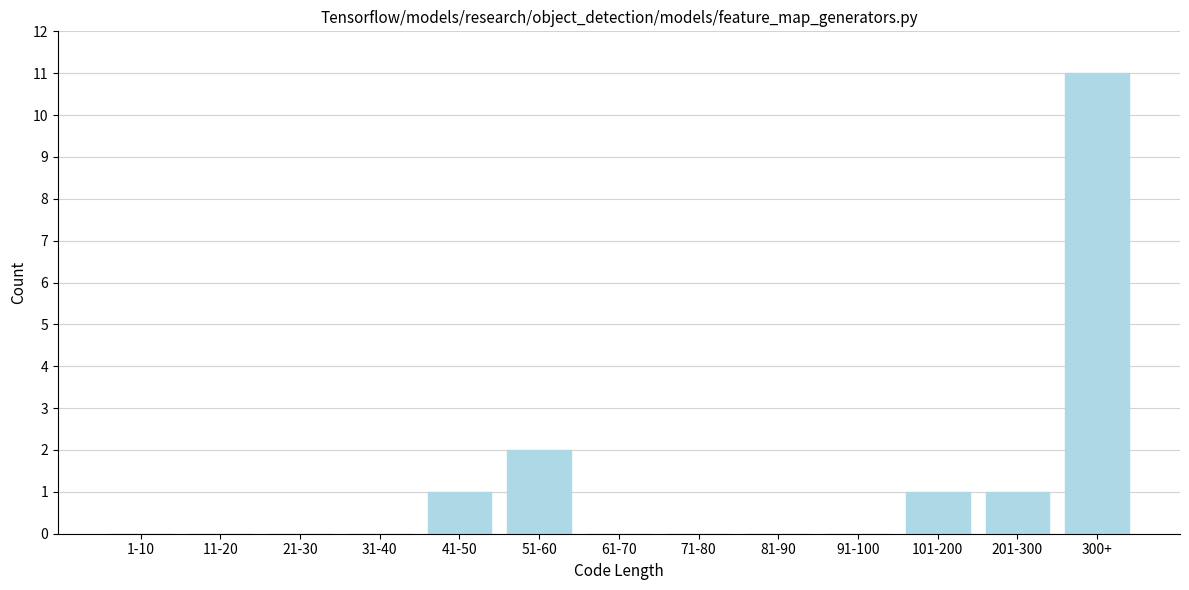

Reading left to right, transcribe all the data shown in this chart.

1-10=0	11-20=0	21-30=0	31-40=0	41-50=1	51-60=2	61-70=0	71-80=0	81-90=0	91-100=0	101-200=1	201-300=1	300+=11